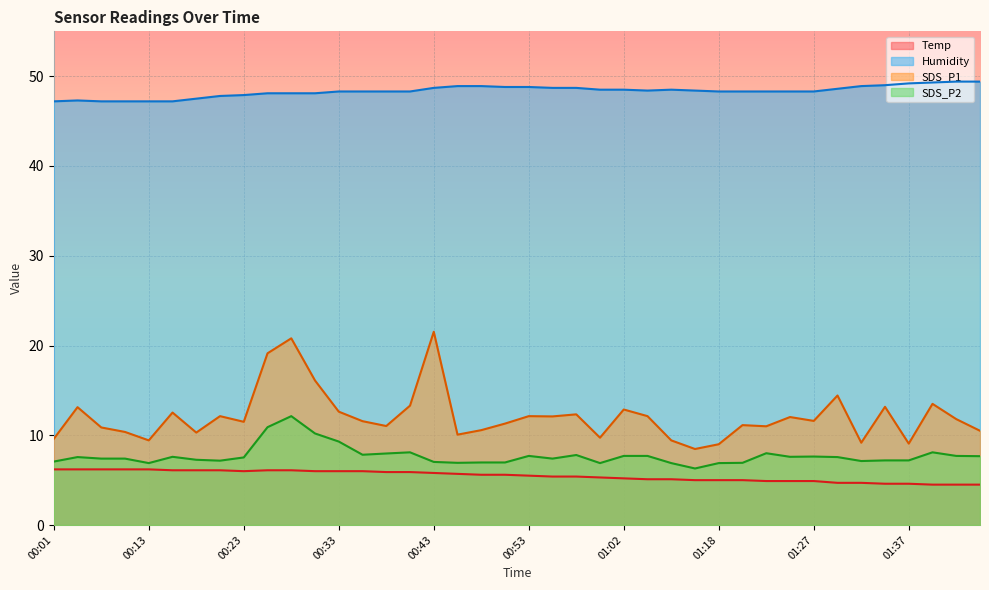

What is the total value across all series at 01:42?

73.4